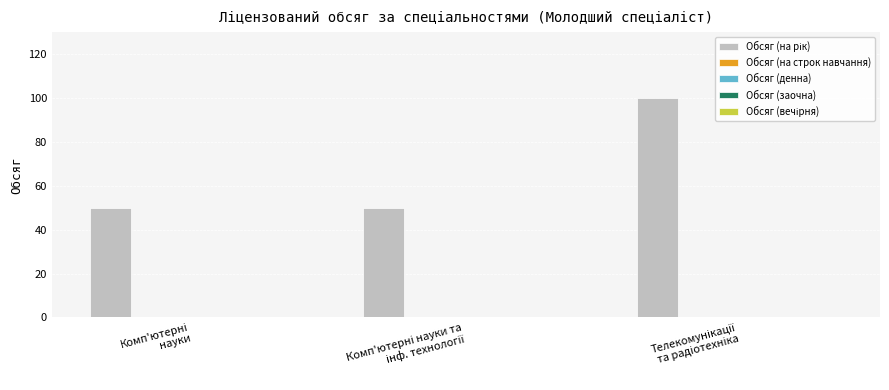

What is the greatest value displayed?

100